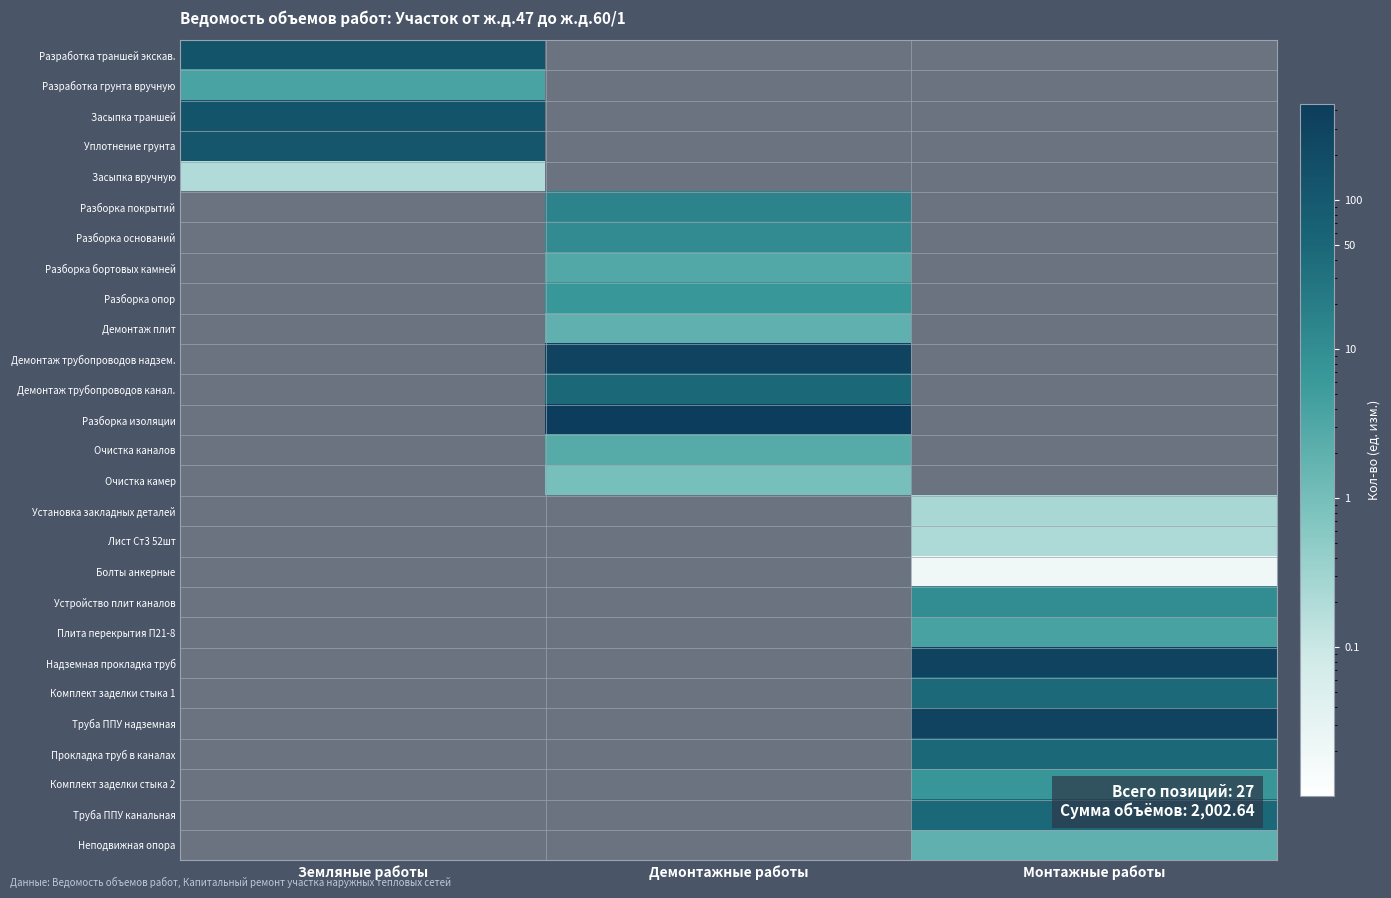

At how many categories does at least one series exceed 428?

1